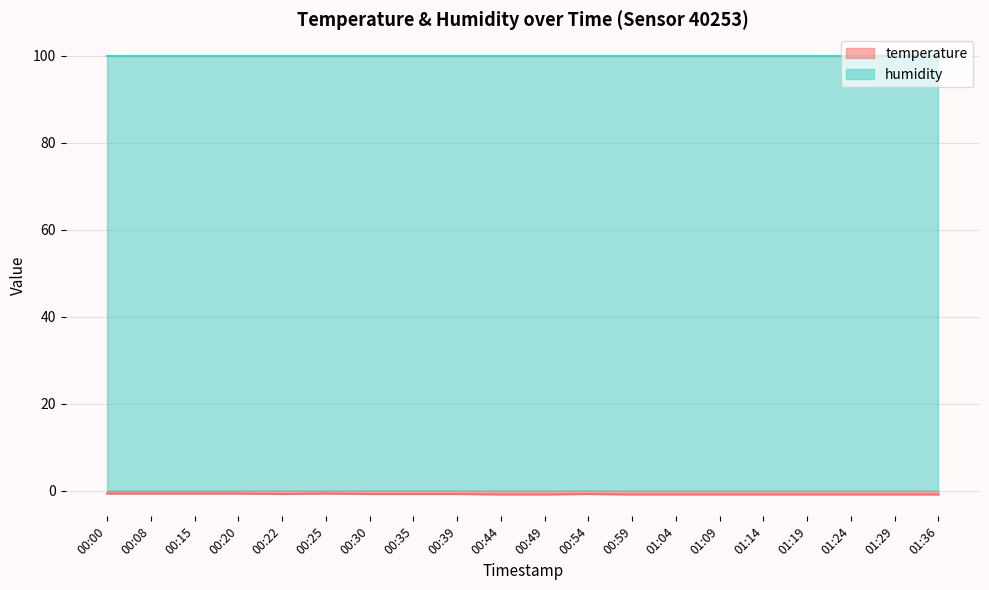

What is the value of the 17th point from the left?

-0.9